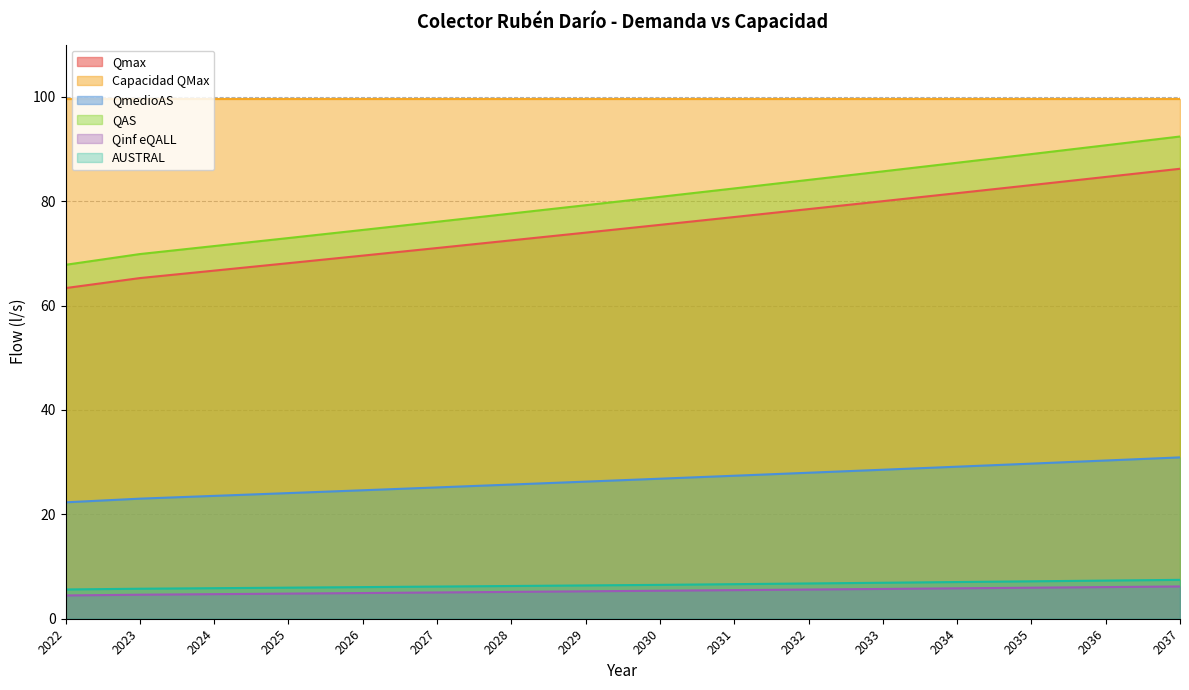

How many data points in Qinf eQALL are less than 5?

5